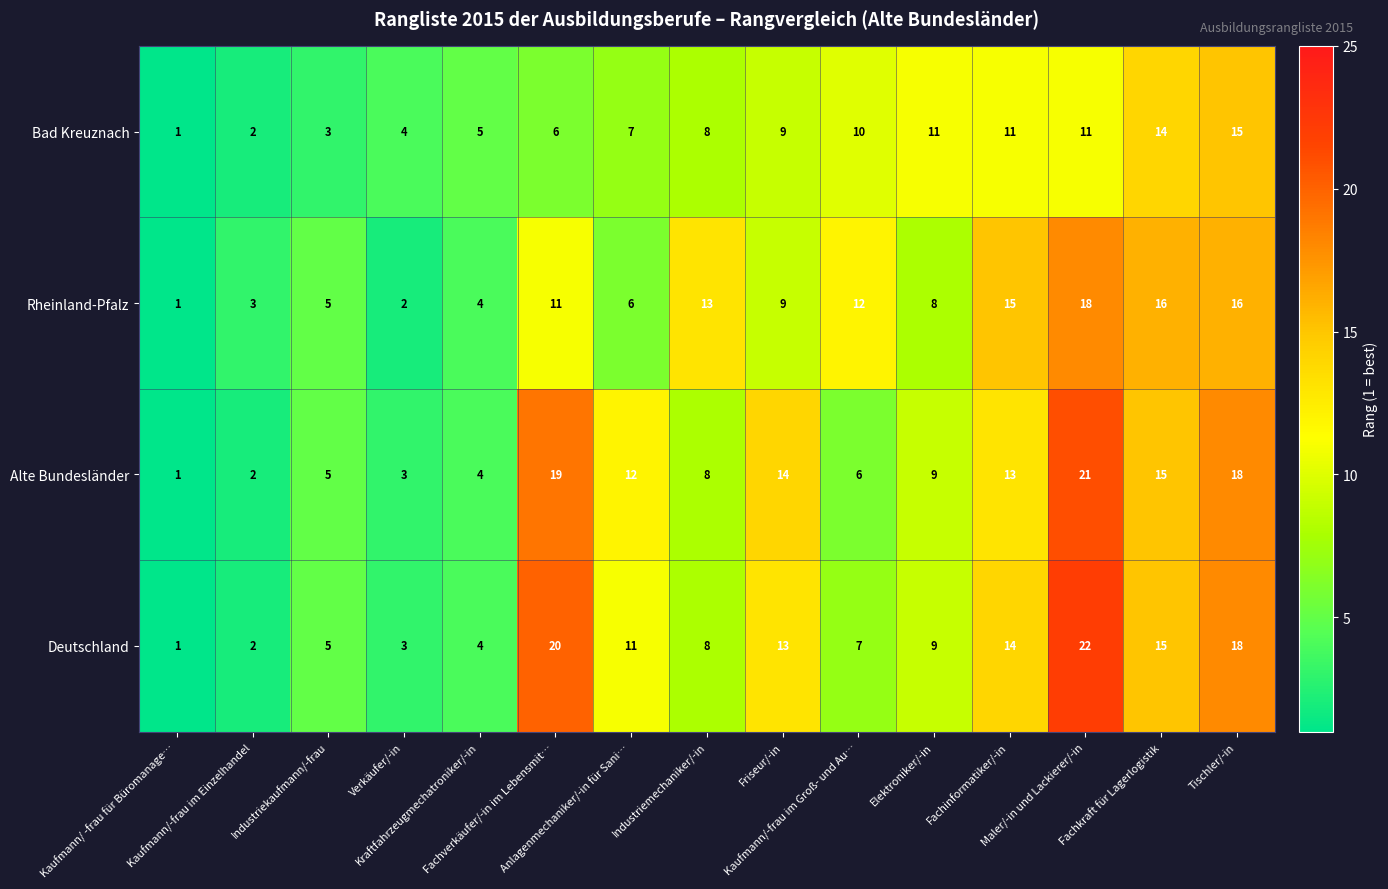

Which series has the largest total across all categories?

Deutschland